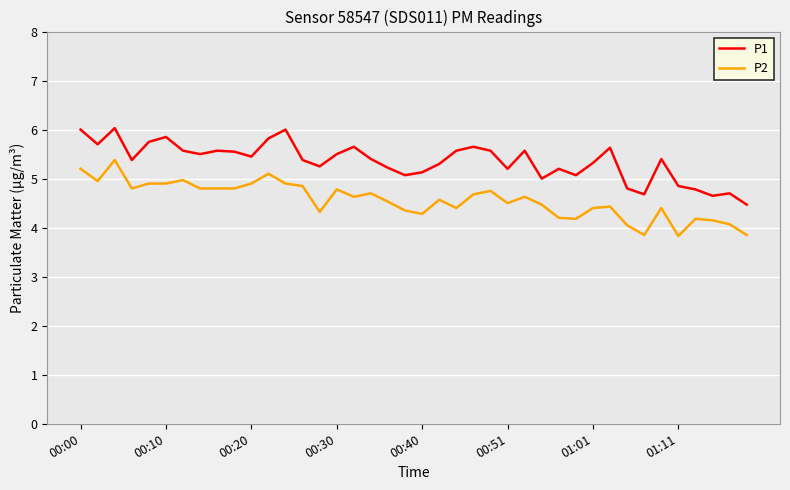

What is the lowest value of the P1 series?

4.5